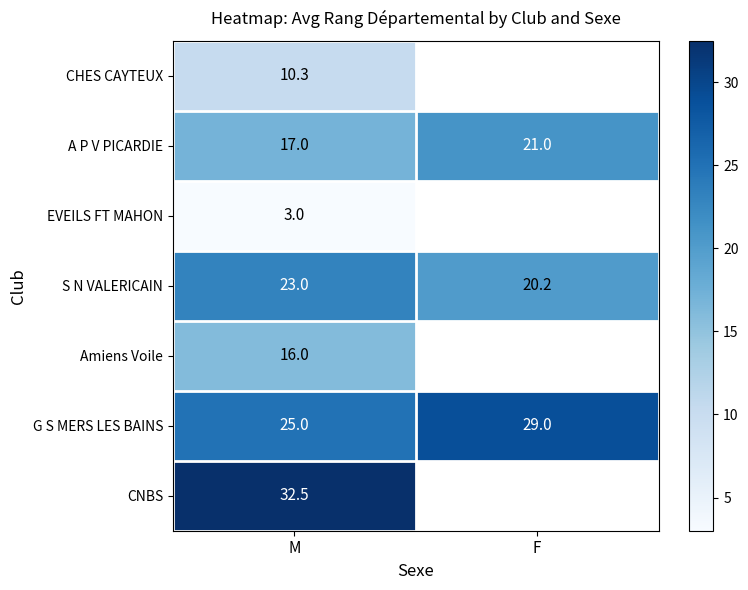

What is the minimum value for S N VALERICAIN?

20.2